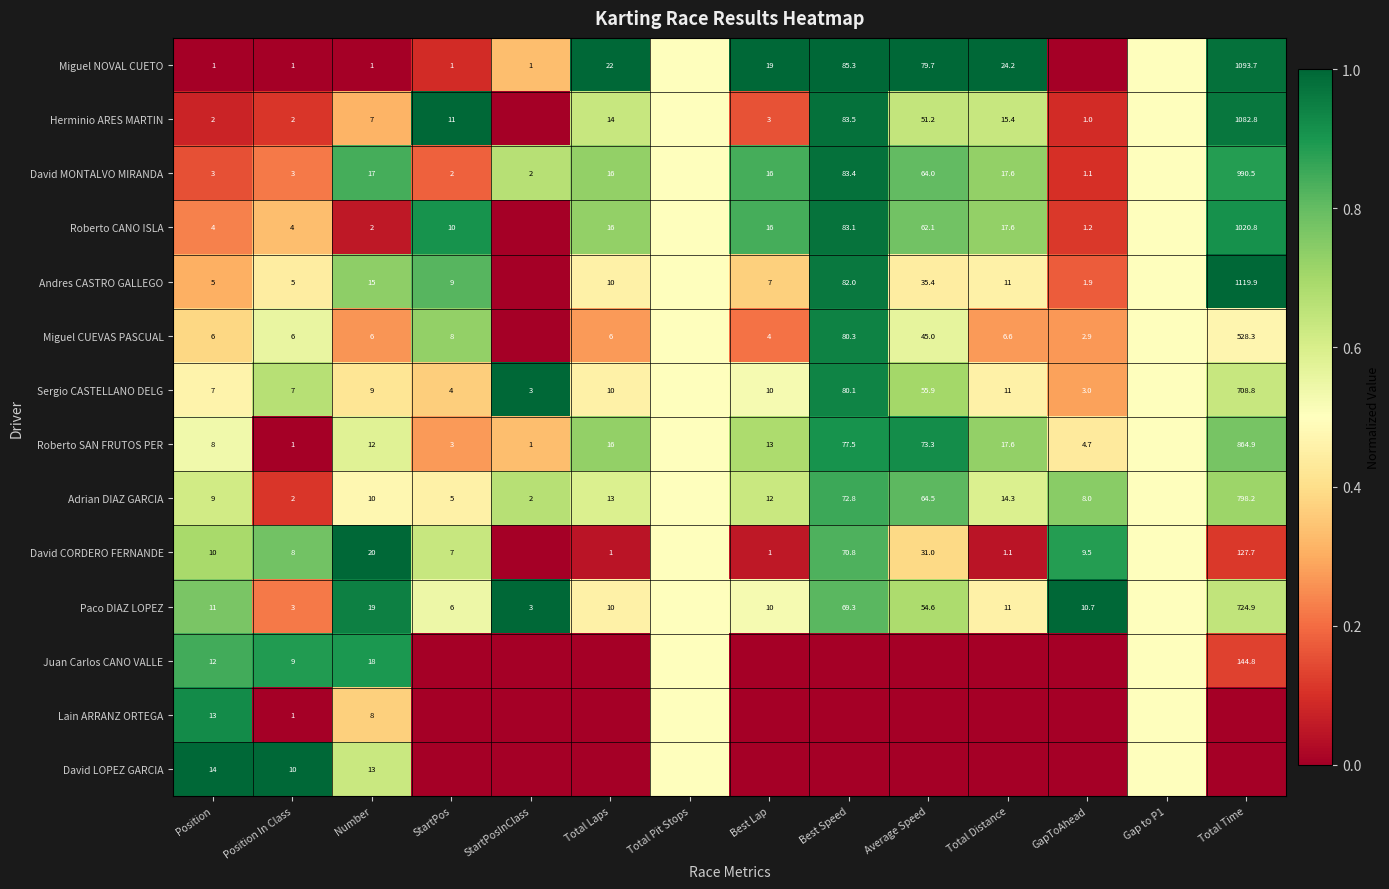

Is the value of David CORDERO FERNANDE at Total Distance greater than the value of David MONTALVO MIRANDA at StartPosInClass?

No